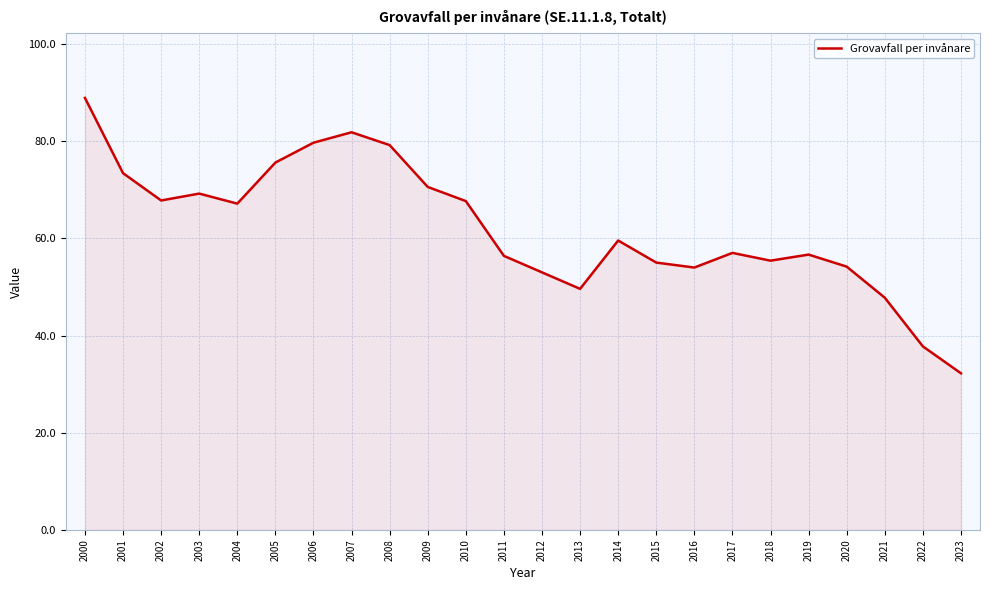

True or false: the data shows 70.8 at 2021.

False